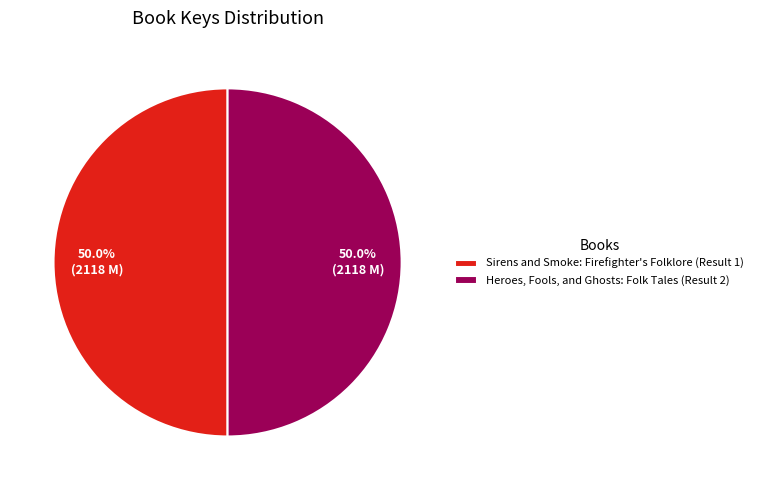

The Sirens and Smoke: Firefighter's Folklore slice represents 50% of the pie. True or false?

True